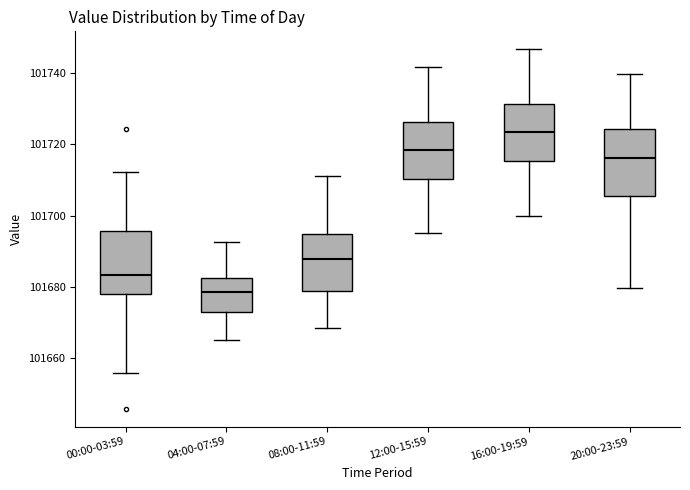

Reading left to right, transcribe this box plot: for each box, give where its median line is, the range the box spans, and where its two whiskers end, as read against the y-axis. The values are not printed on the chart, so give them approximately, as read against the axis.

00:00-03:59: median 101684, box 101678 to 101696, whiskers 101656 to 101712
04:00-07:59: median 101678, box 101672 to 101682, whiskers 101666 to 101692
08:00-11:59: median 101688, box 101678 to 101694, whiskers 101668 to 101712
12:00-15:59: median 101718, box 101710 to 101726, whiskers 101696 to 101742
16:00-19:59: median 101724, box 101716 to 101732, whiskers 101700 to 101746
20:00-23:59: median 101716, box 101706 to 101724, whiskers 101680 to 101740